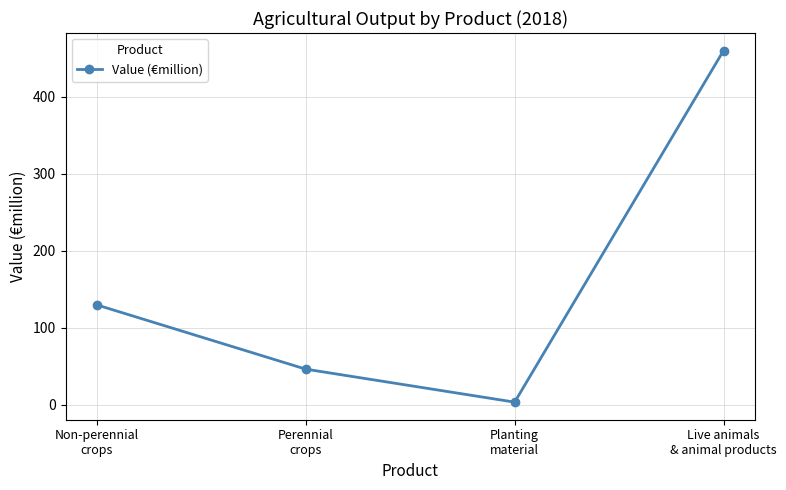

Reading right to left, list all the values displayed in this chart.

Live animals
& animal products=460.2	Planting
material=3.3	Perennial
crops=46.2	Non-perennial
crops=129.7